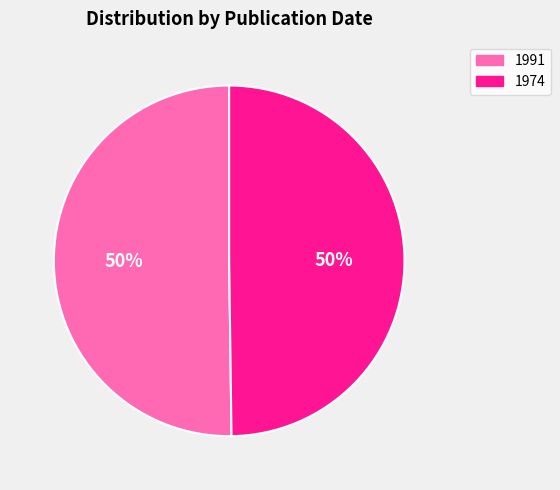

To the nearest percent, what is the average slice percentage?

50%